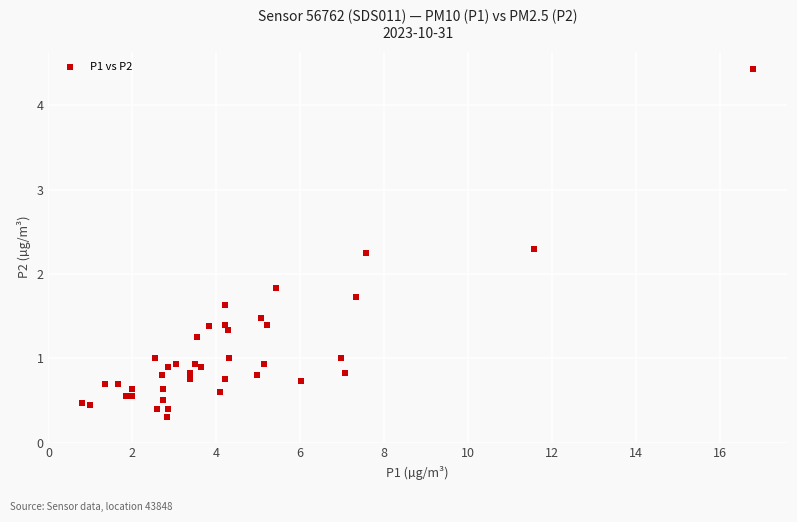

What Y value in the scatter plot is closest to 2?

1.8